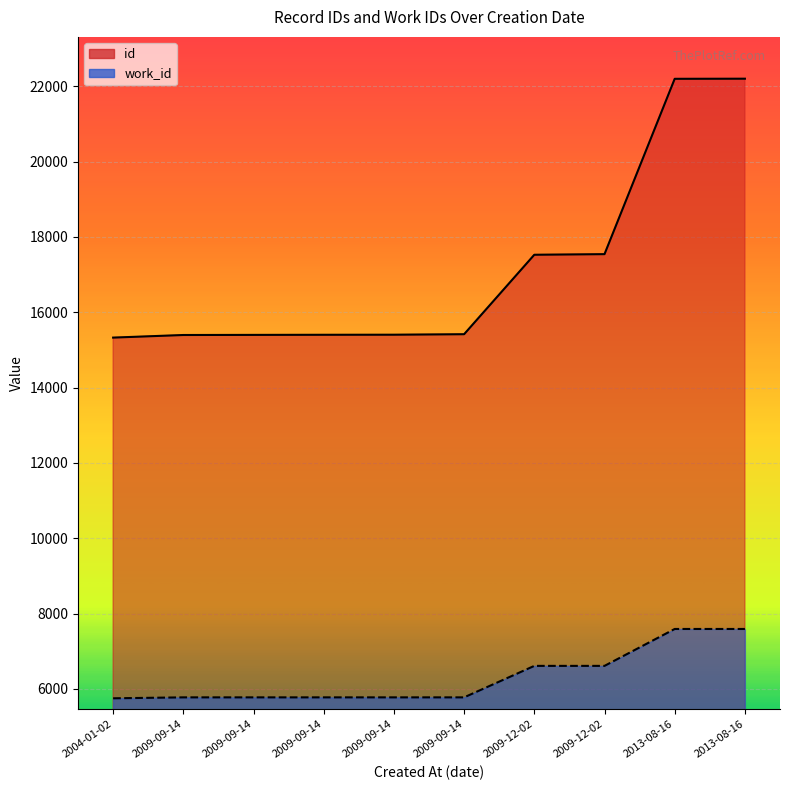

Rank the series by their maximum value, from highest to lowest.

id, work_id